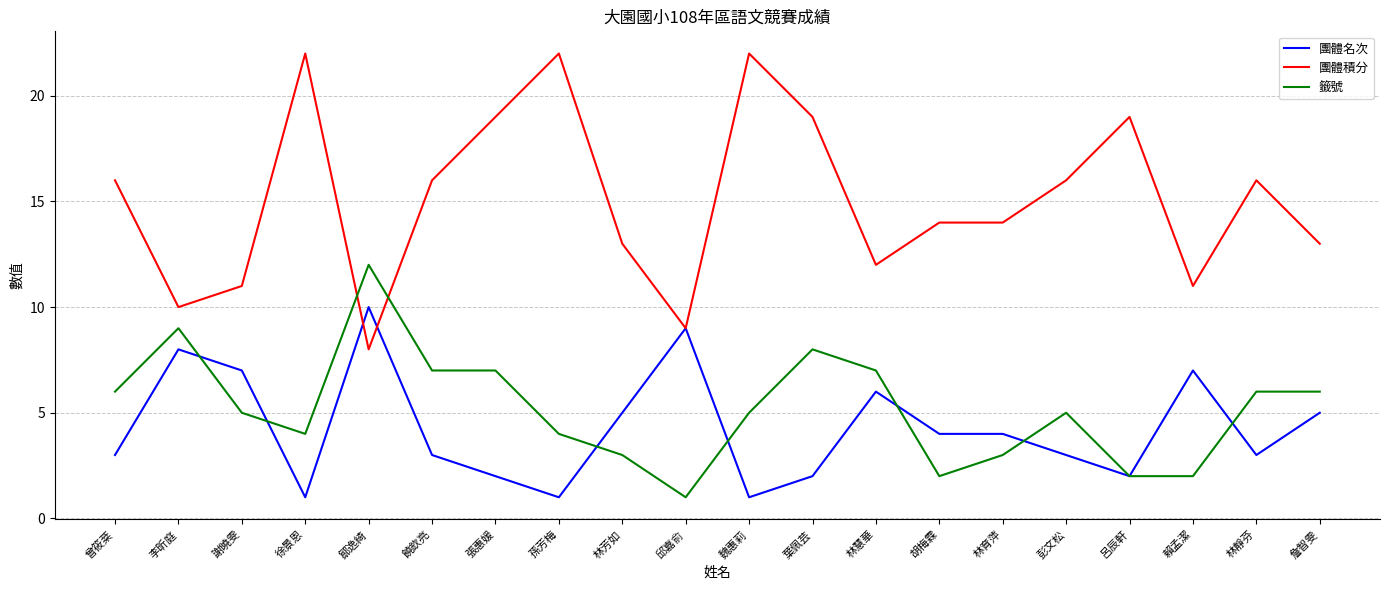

True or false: 團體積分 has a value of 24 at 林育萍.

False